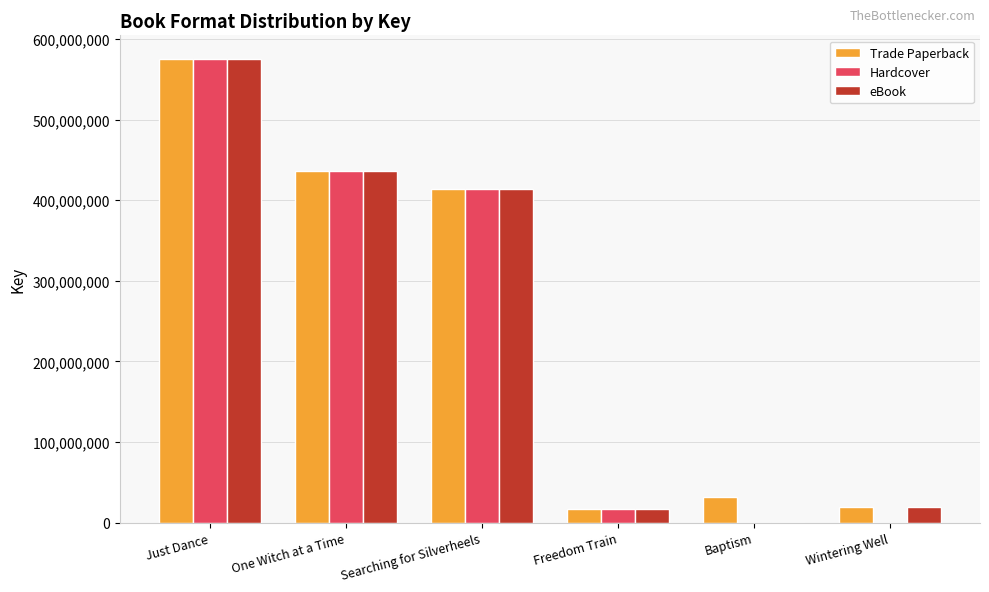

How many series are shown in this chart?

3